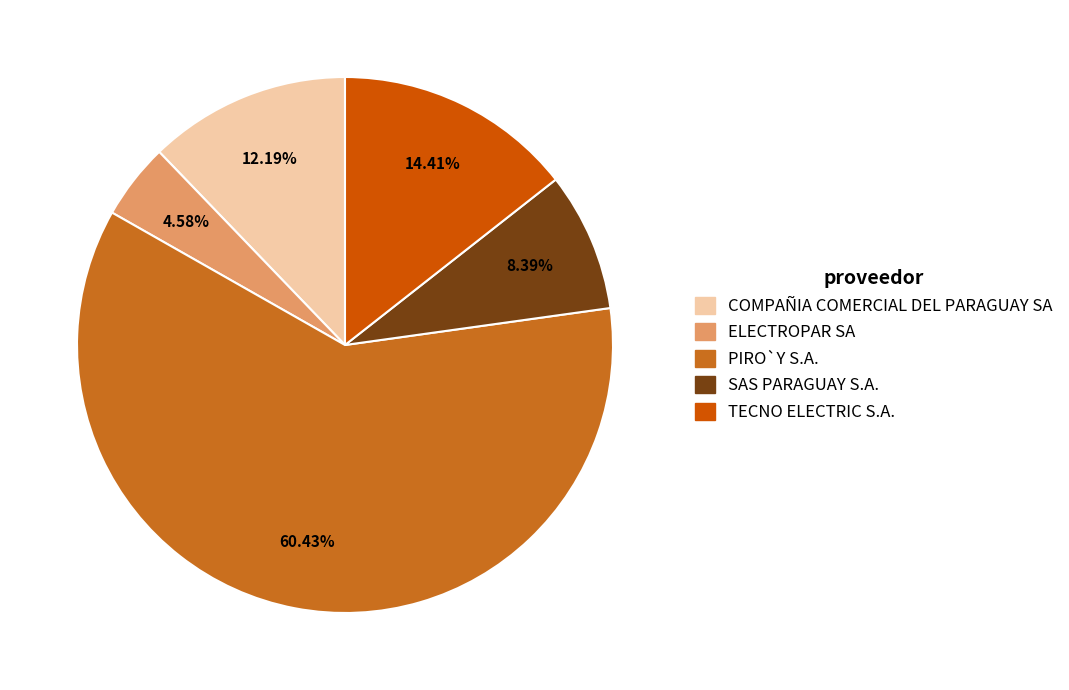

True or false: PIRO`Y S.A. accounts for 60% of the total.

True